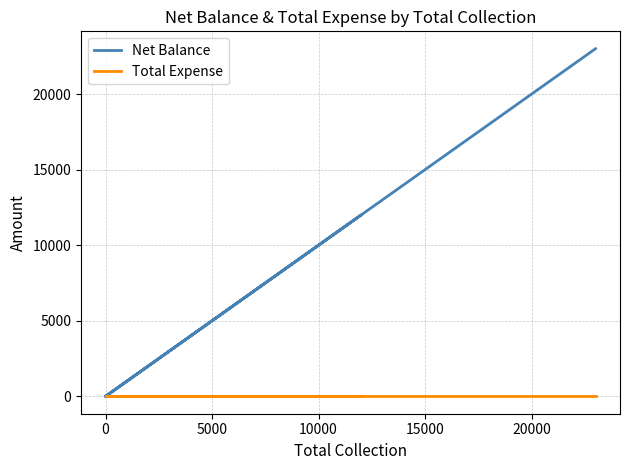

What is the label of the 3rd point from the right?

10000